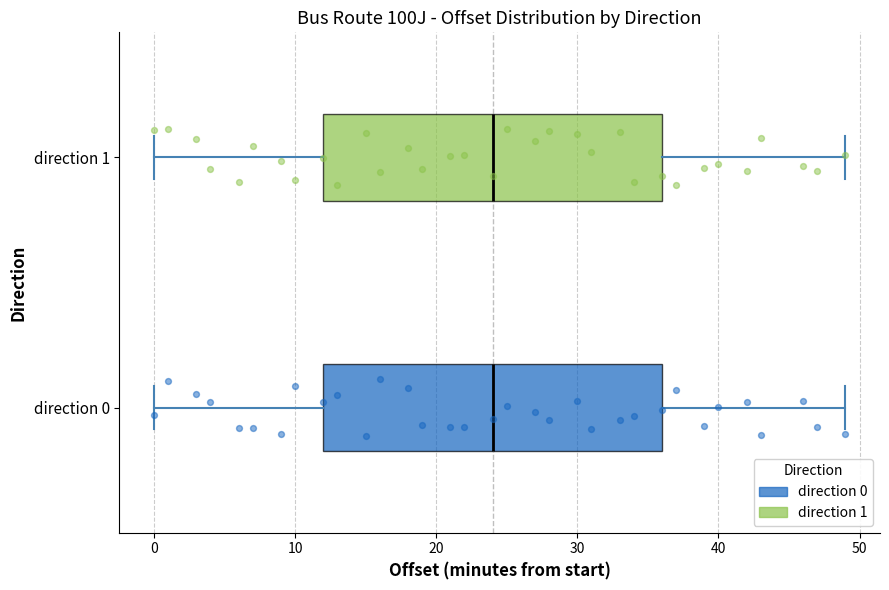

Reading bottom to top, transcribe this box plot: for each box, give where its median line is, the range the box spans, and where its two whiskers end, as read against the x-axis. The values are not printed on the chart, so give them approximately, as read against the axis.

direction 0: median 24, box 12 to 36, whiskers 0 to 49
direction 1: median 24, box 12 to 36, whiskers 0 to 49